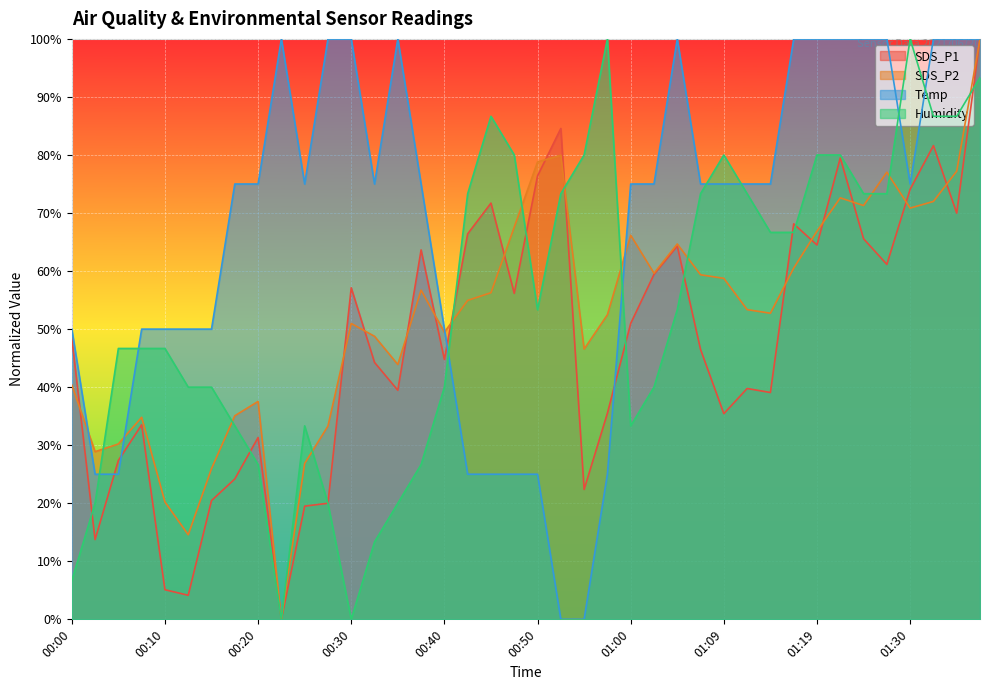

The Humidity series shows 80.0 at 00:47. True or false?

True